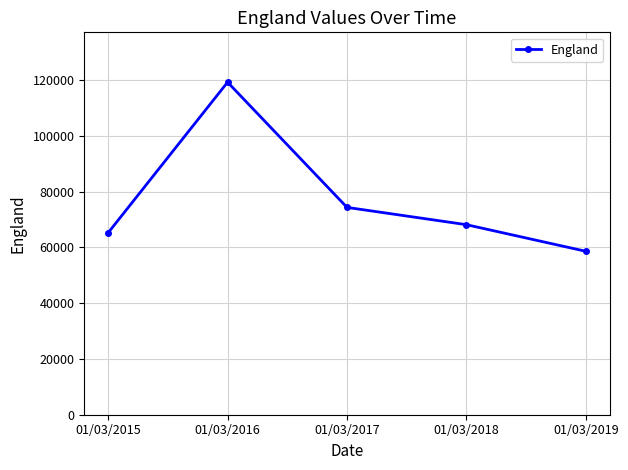

Which has a higher value, 01/03/2017 or 01/03/2019?

01/03/2017